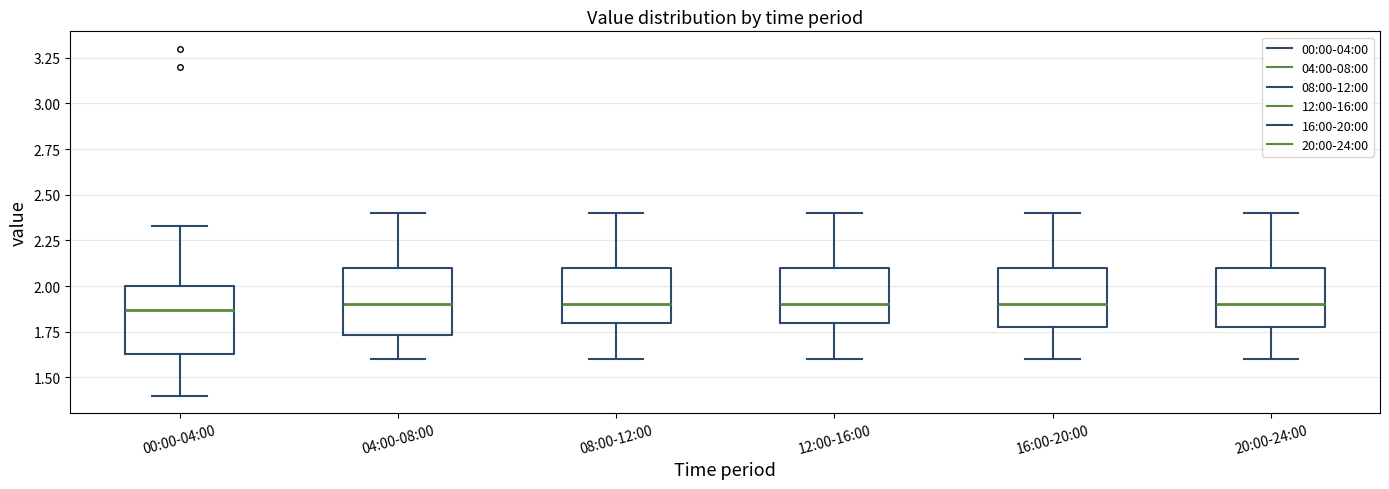

Where does the upper whisker of the box for 08:00-12:00 end on the y-axis? The values are not printed on the chart, so give them approximately, as read against the axis.

2.40